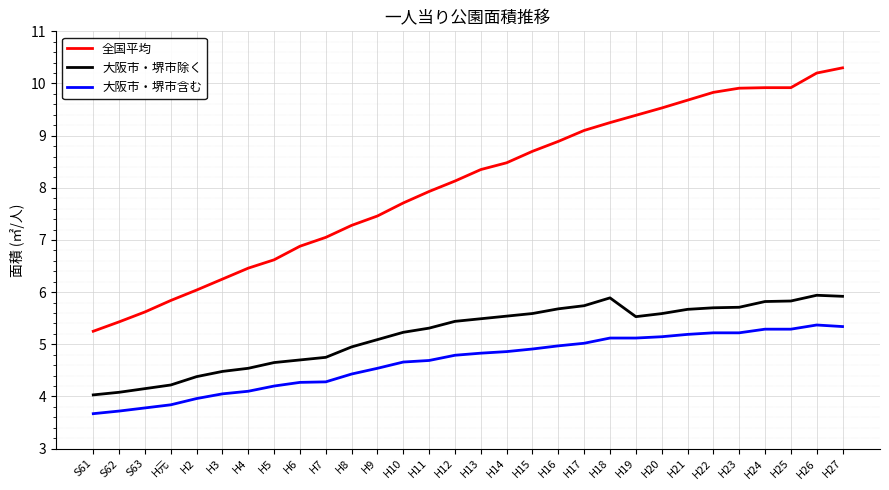

What is the difference between the highest and lowest values at H21?

4.5